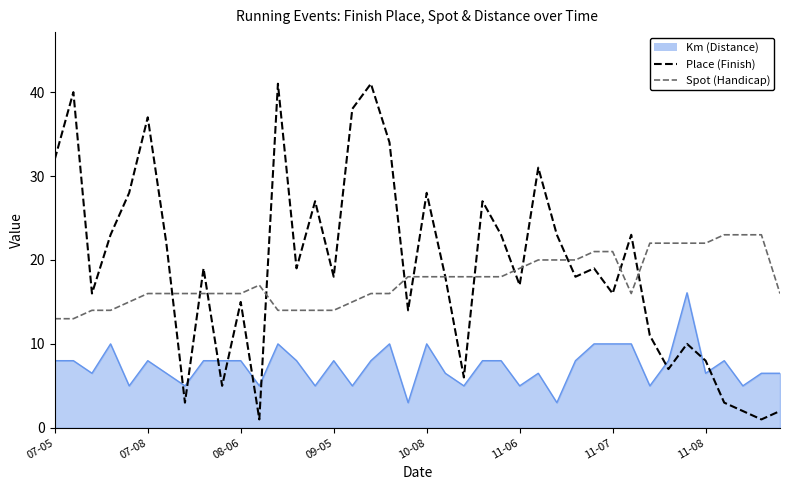

What is the greatest value displayed?

41.0